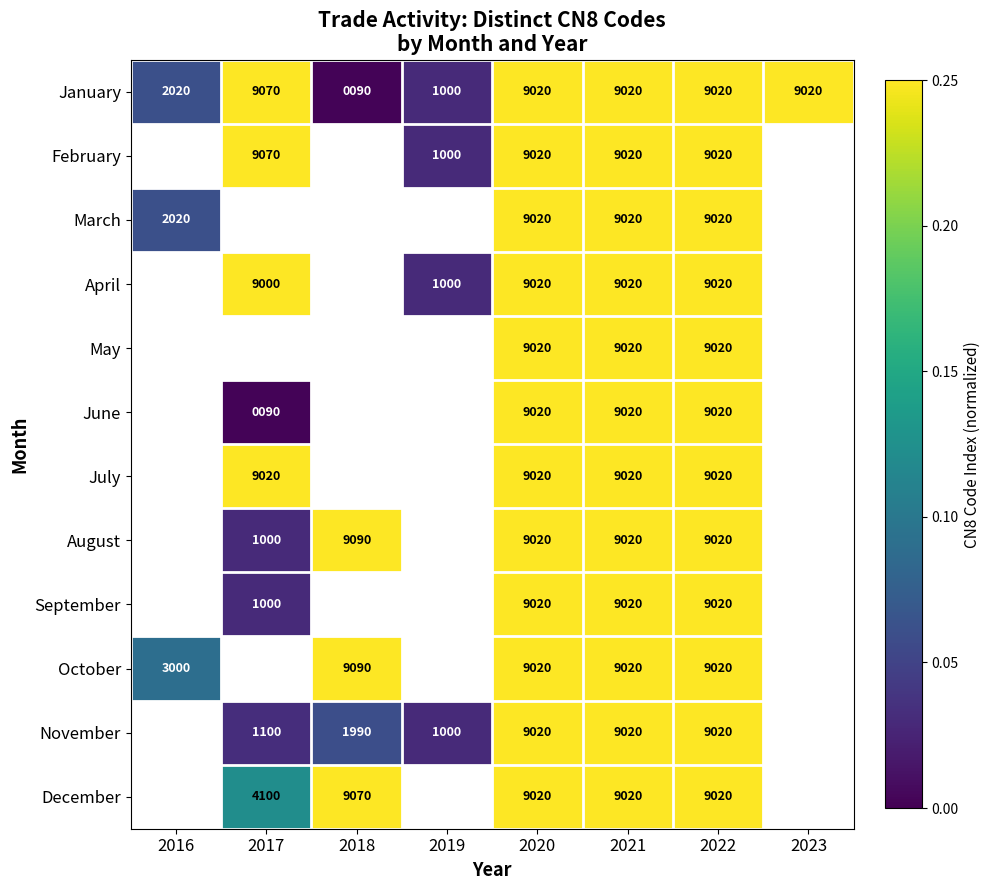

Between 2022 and 2021, which is larger?

2022